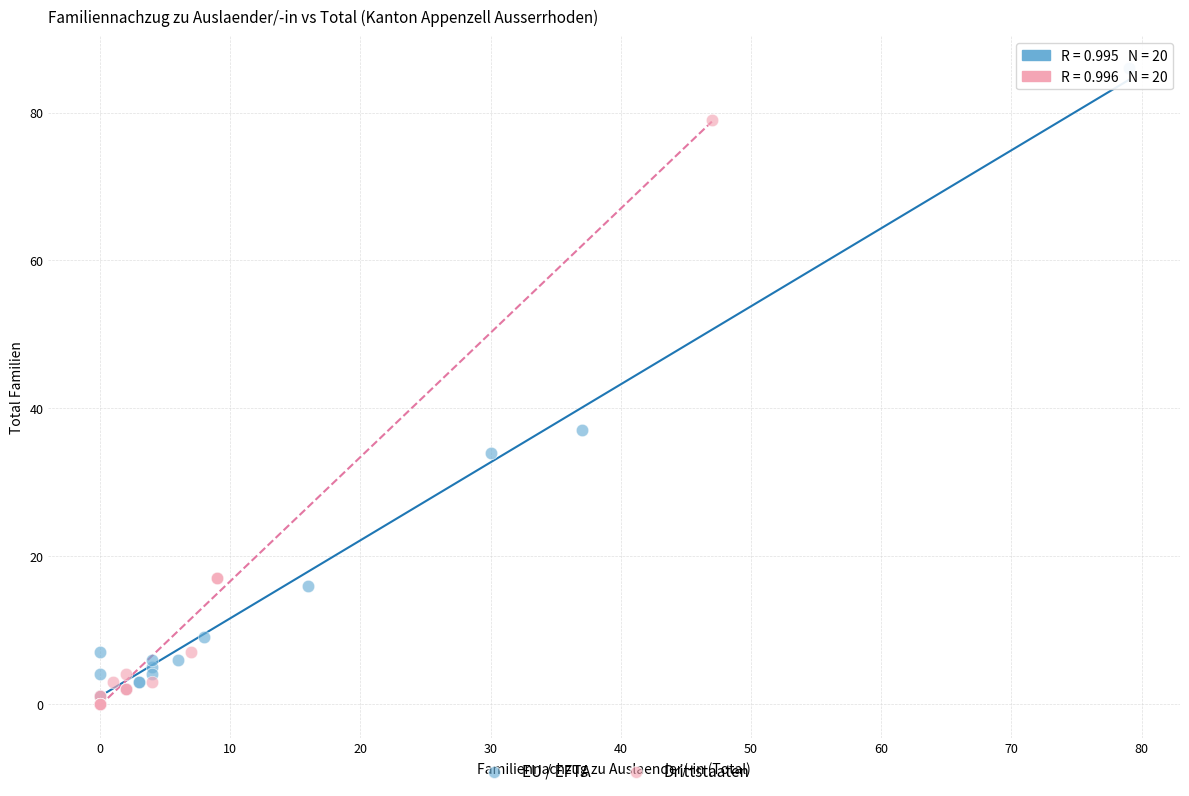

Which series reaches the maximum Y coordinate?

EU / EFTA